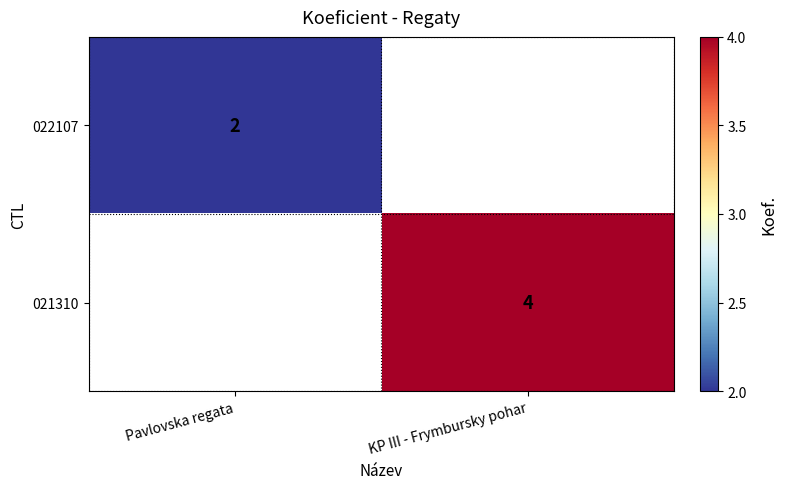

True or false: 021310 has a value of 3 at KP III - Frymbursky pohar.

False